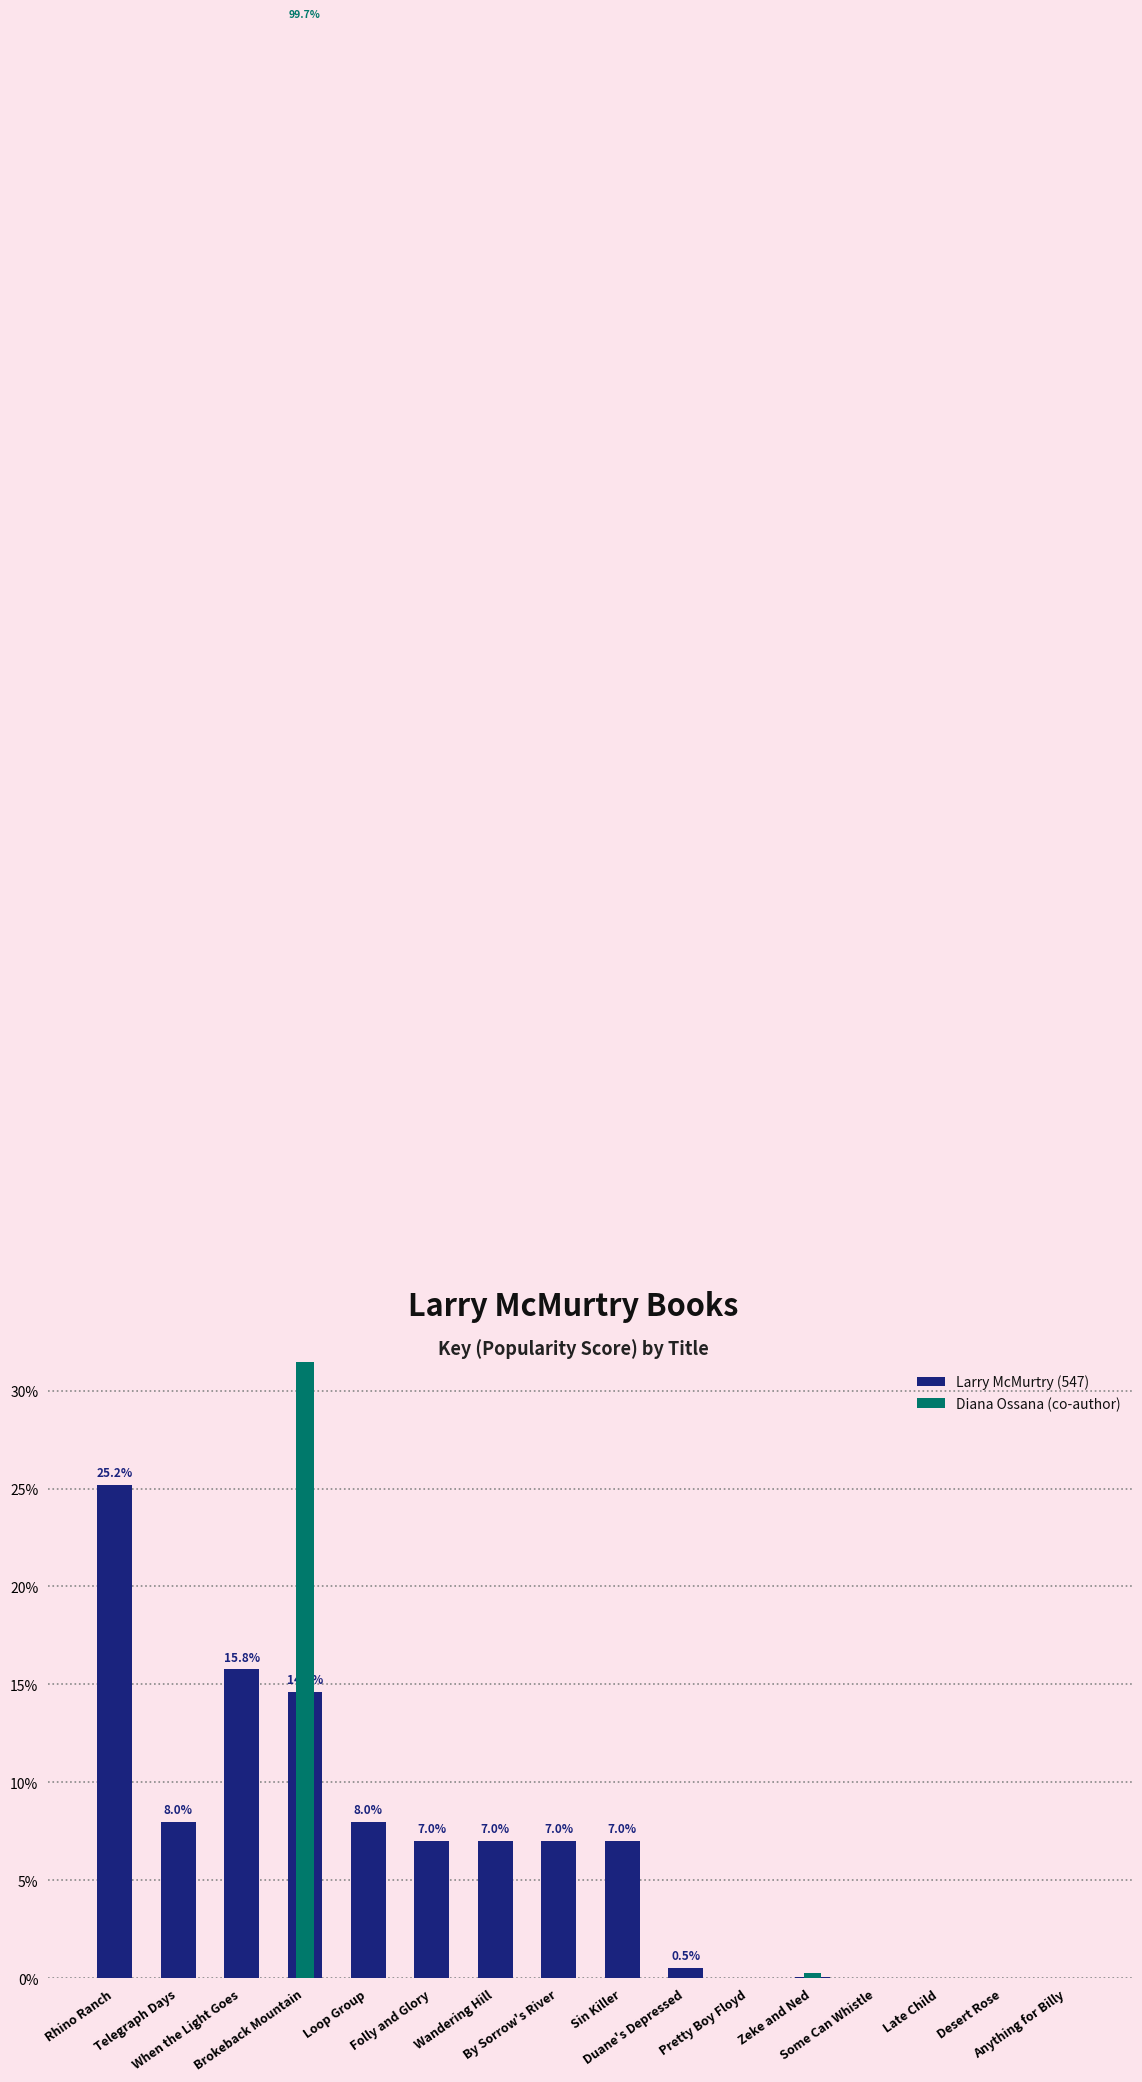

What is the difference between the highest and lowest values at When the Light Goes?

15.8